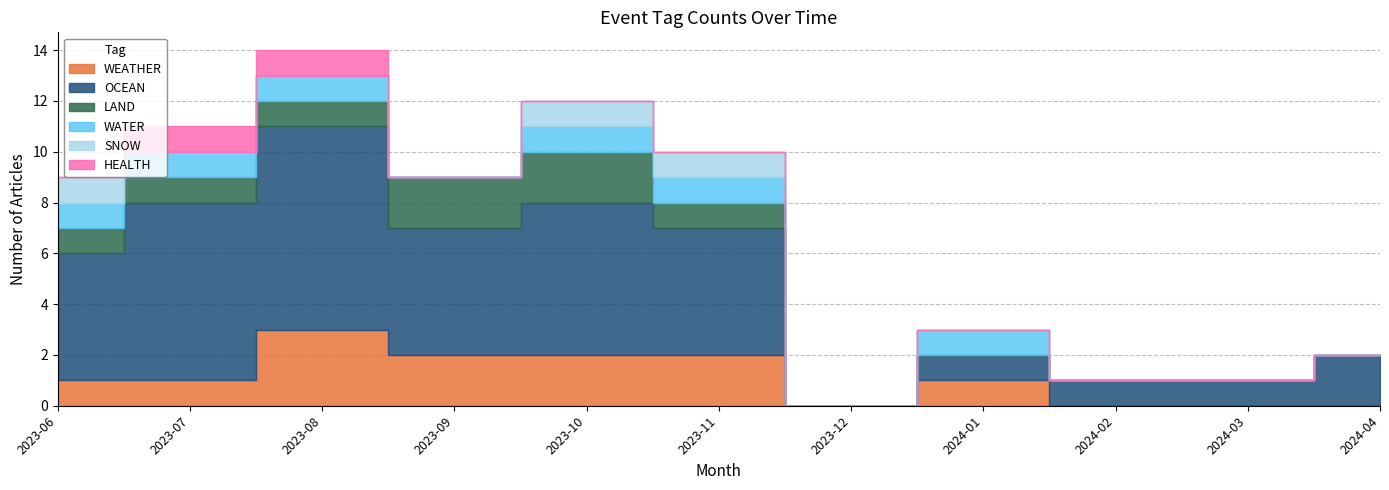

In WEATHER, how many points are lower than both neighbors (excluding endpoints)?

1